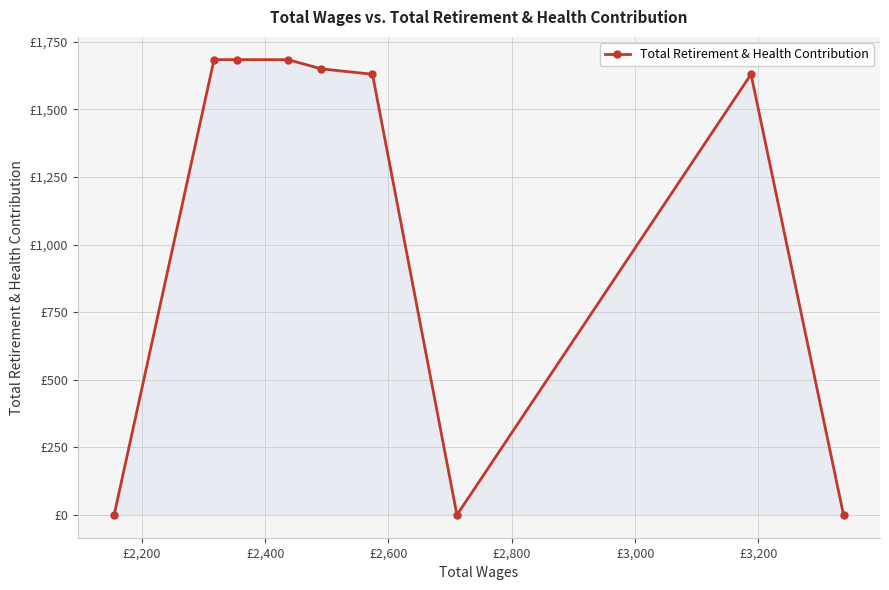

Does the chart display data point markers on the line(s)?

Yes